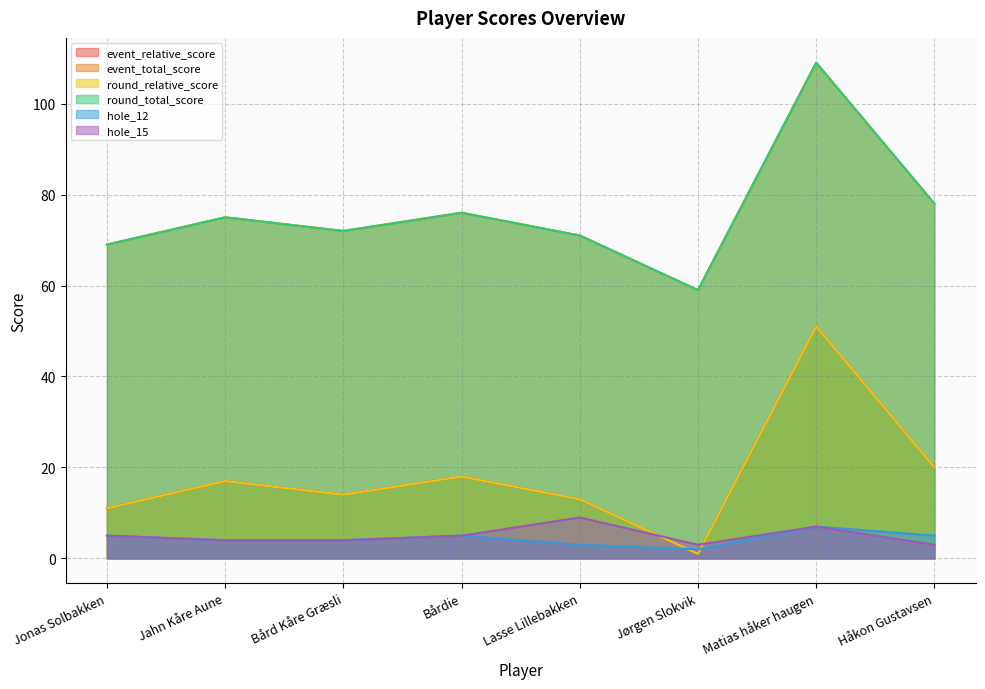

At which category is the sum across all series the highest?

Matias håker haugen